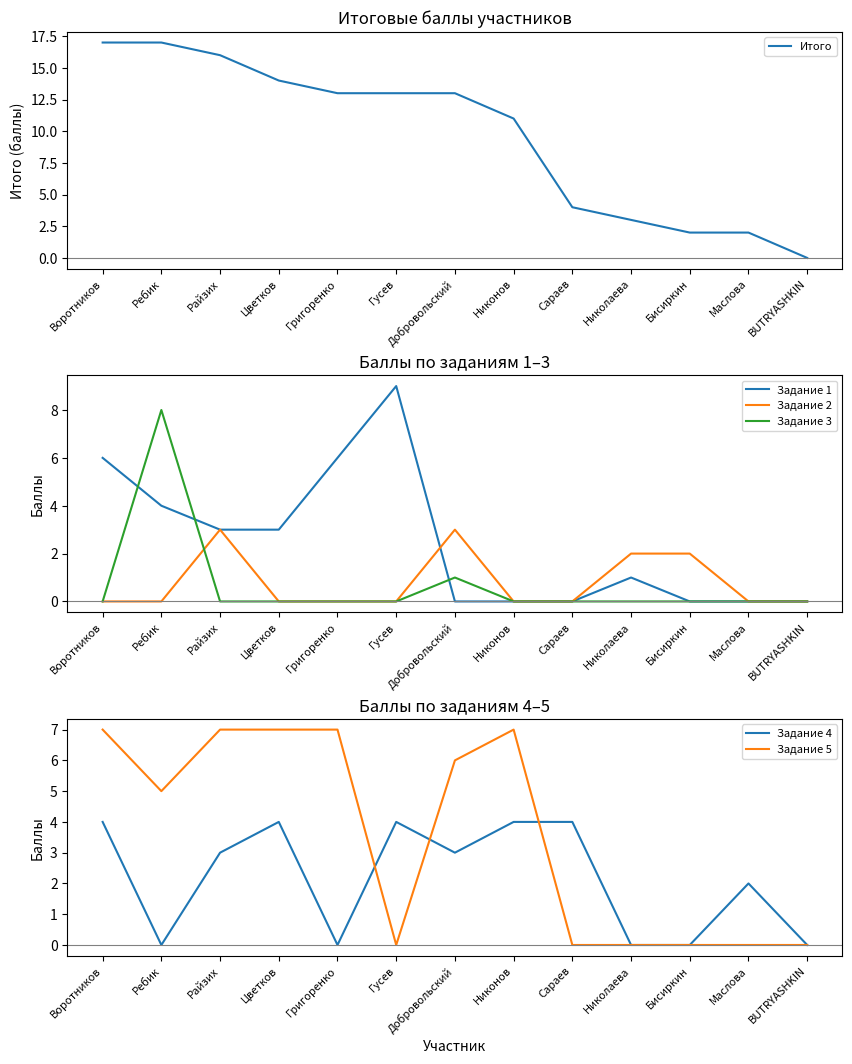

What is the label of the 8th point from the right?

Гусев